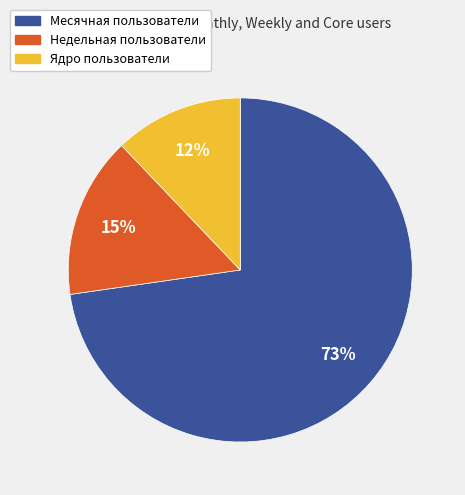

Does any single category account for the majority?

Yes